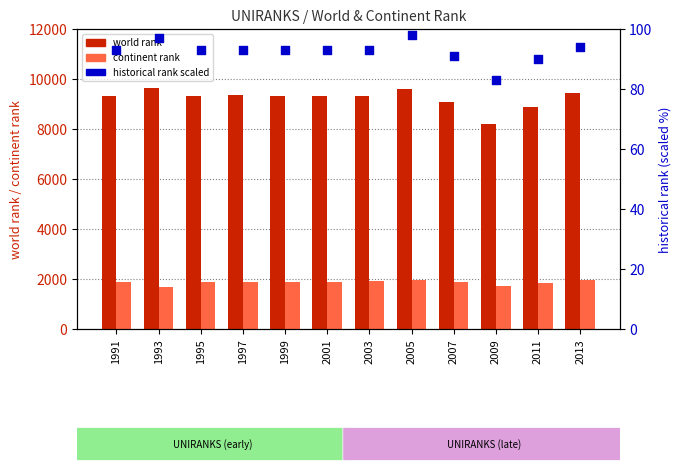

What are all the series names shown in the legend?

world rank, continent rank, historical rank scaled